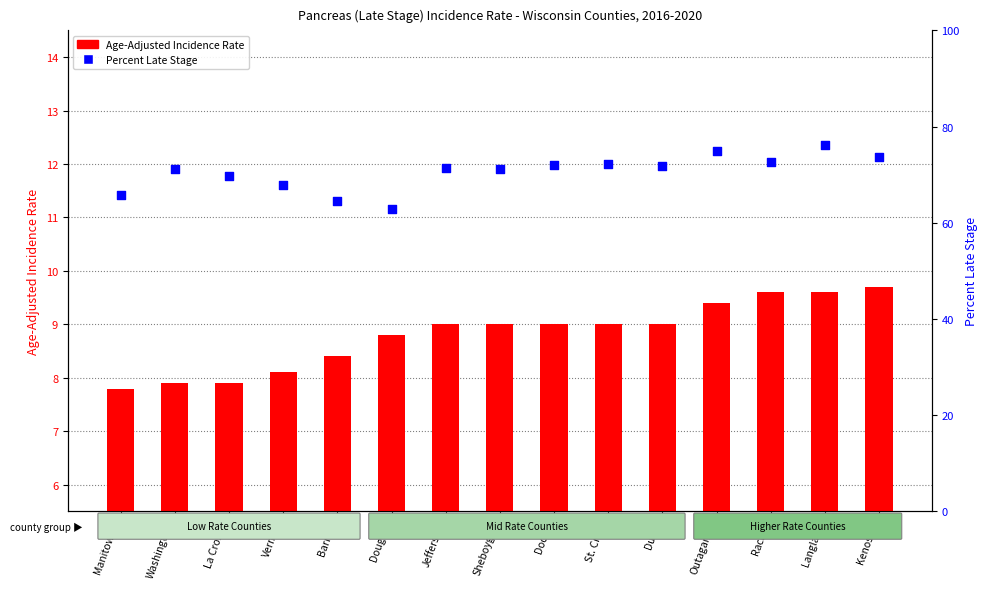

Which series has the widest spread of Y values?

Percent Late Stage